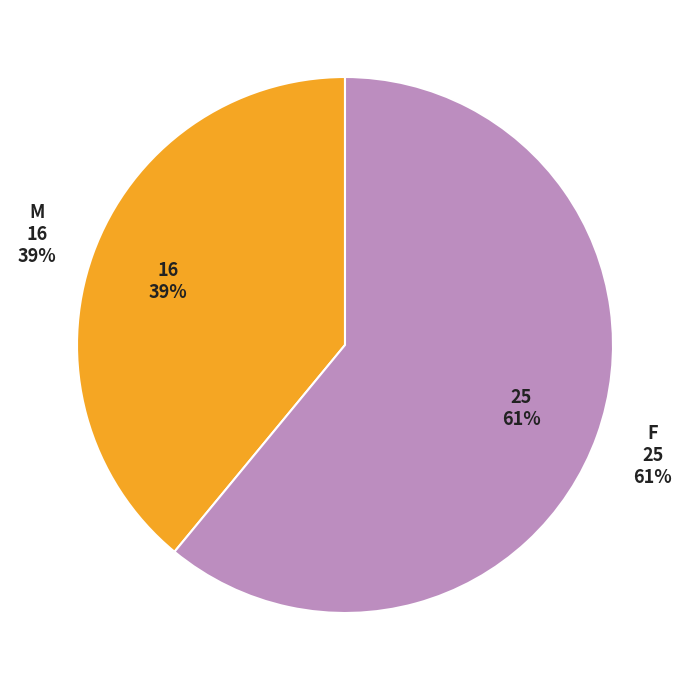

What portion of the pie excludes M?

61.0%